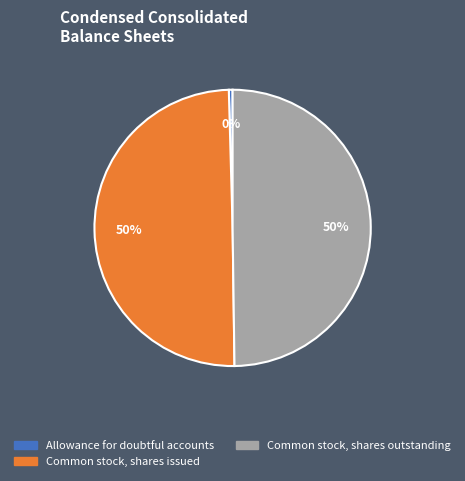

To the nearest percent, what is the combined percentage of Allowance for doubtful accounts and Common stock, shares outstanding?

50%